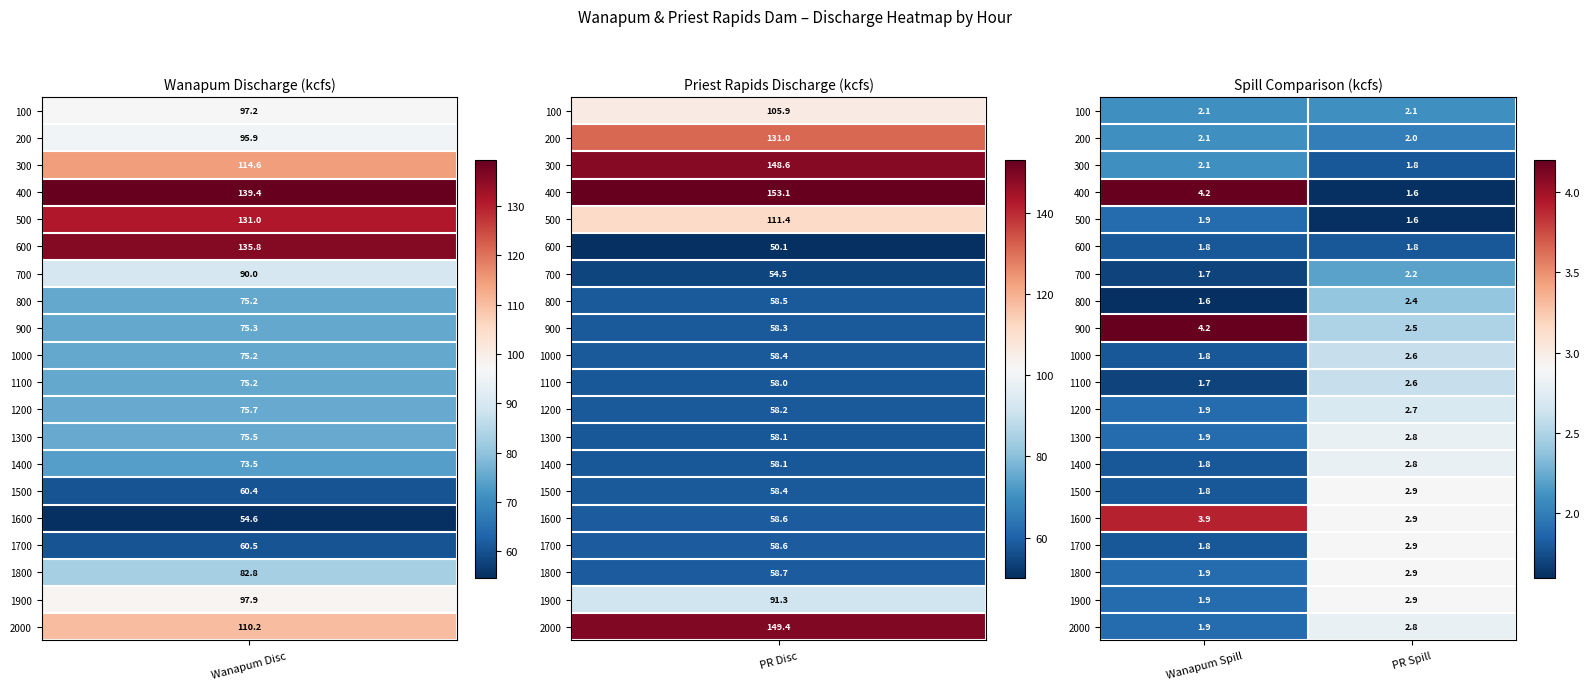

What is the sum of the 1300 values at PR Spill and Wanapum Spill?

4.7